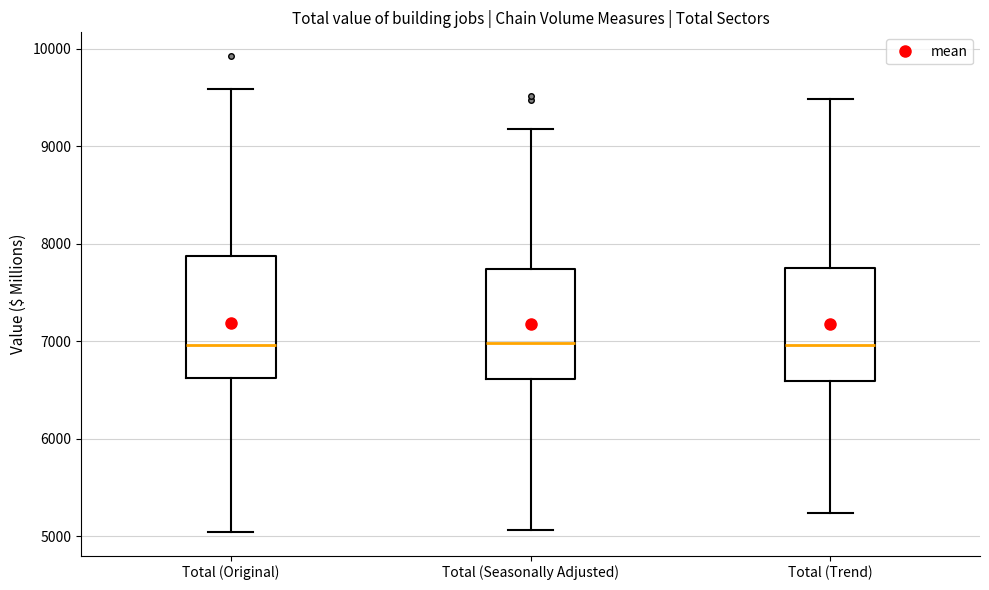

Reading left to right, transcribe this box plot: for each box, give where its median line is, the range the box spans, and where its two whiskers end, as read against the y-axis. The values are not printed on the chart, so give them approximately, as read against the axis.

Total (Original): median 7000, box 6600 to 7900, whiskers 5000 to 9600
Total (Seasonally Adjusted): median 7000, box 6600 to 7700, whiskers 5100 to 9200
Total (Trend): median 7000, box 6600 to 7800, whiskers 5200 to 9500